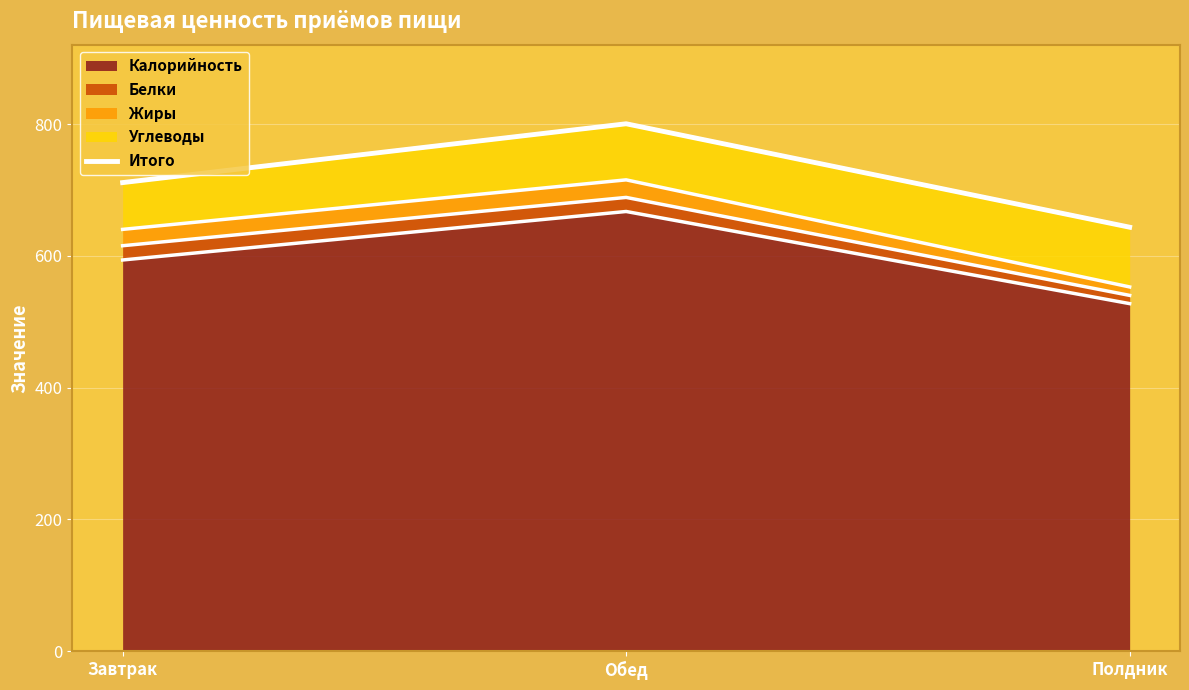

What is the change in value from Завтрак to Полдник?

-67.7